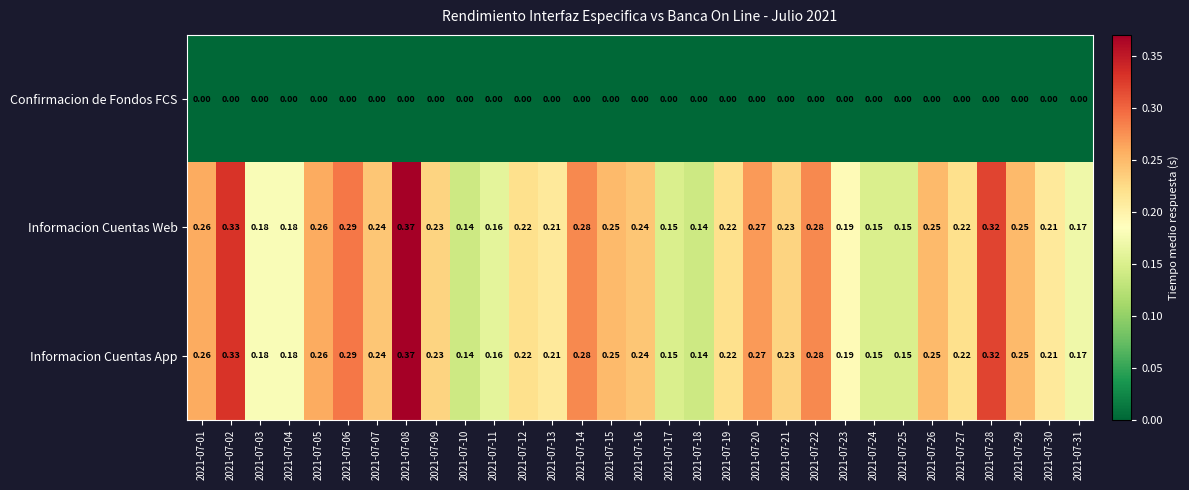

How many series are shown in this chart?

3